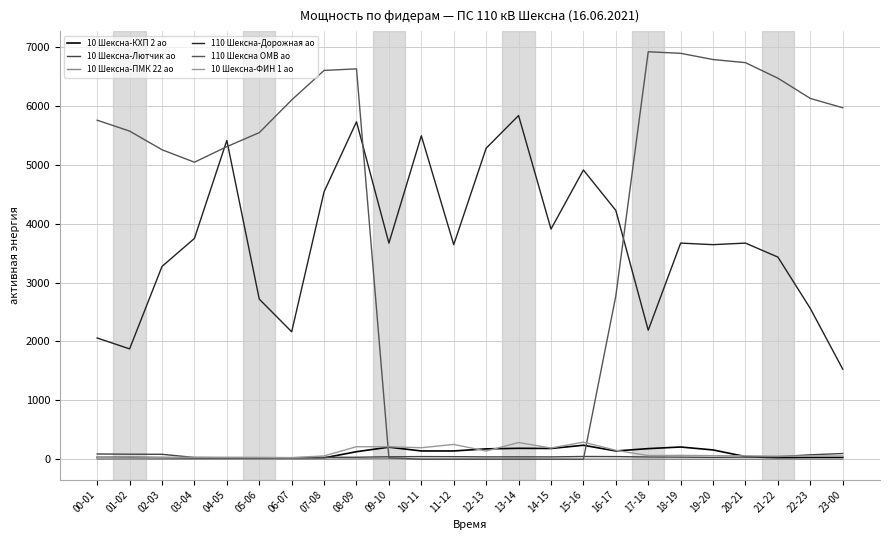

At which category is the sum across all series the highest?

08-09